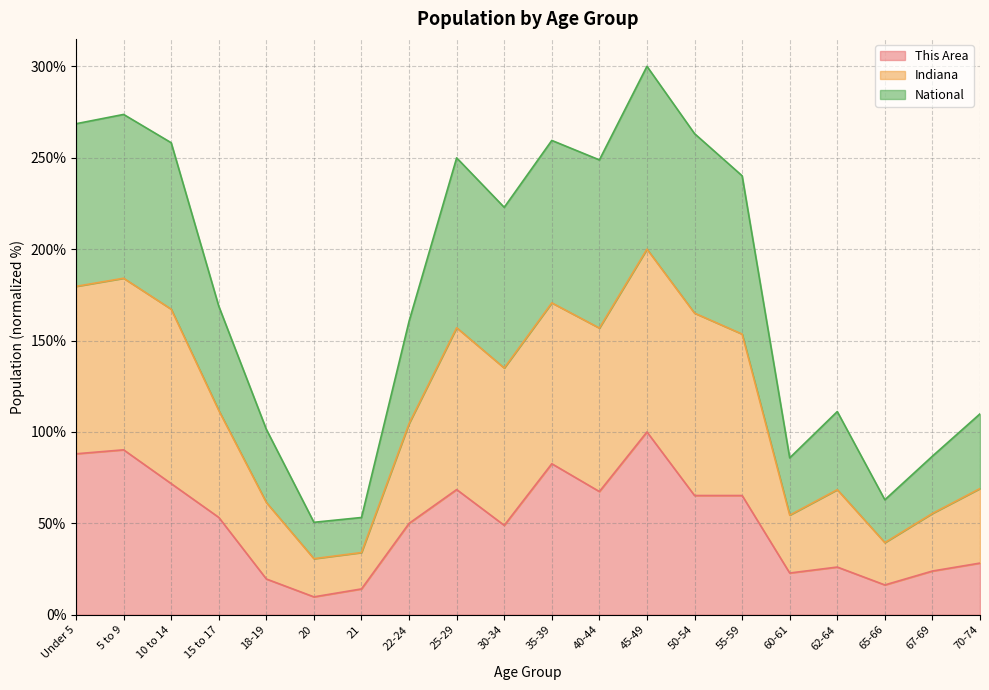

What is the sum of all This Area values?

1012.0